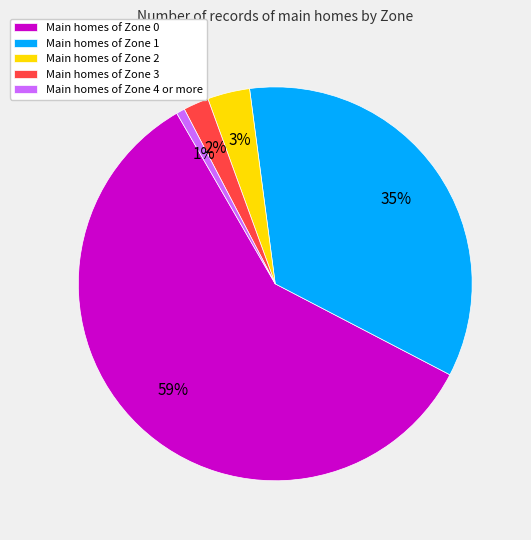

To the nearest percent, what portion does Main homes of Zone 1 represent?

35%